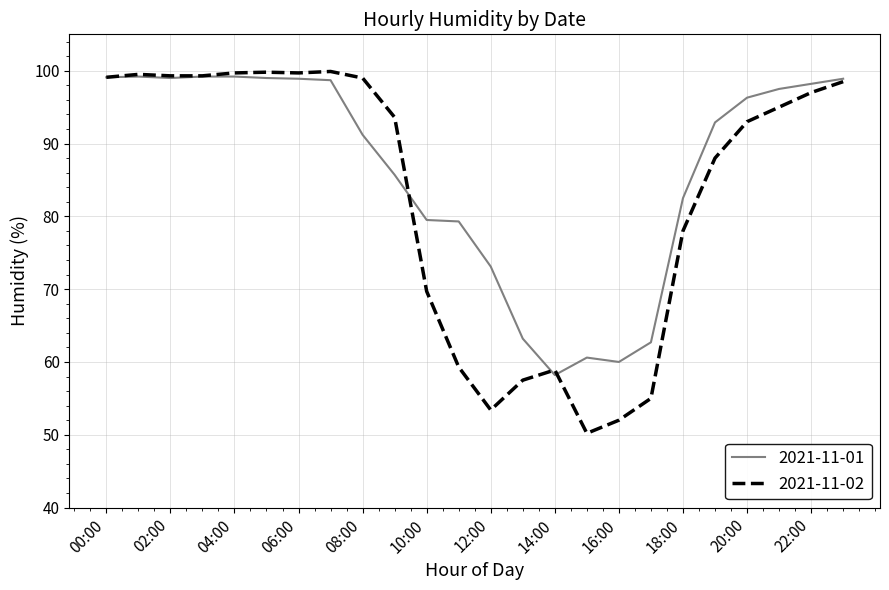

List the series in order of their overall mean, highest first.

2021-11-01, 2021-11-02